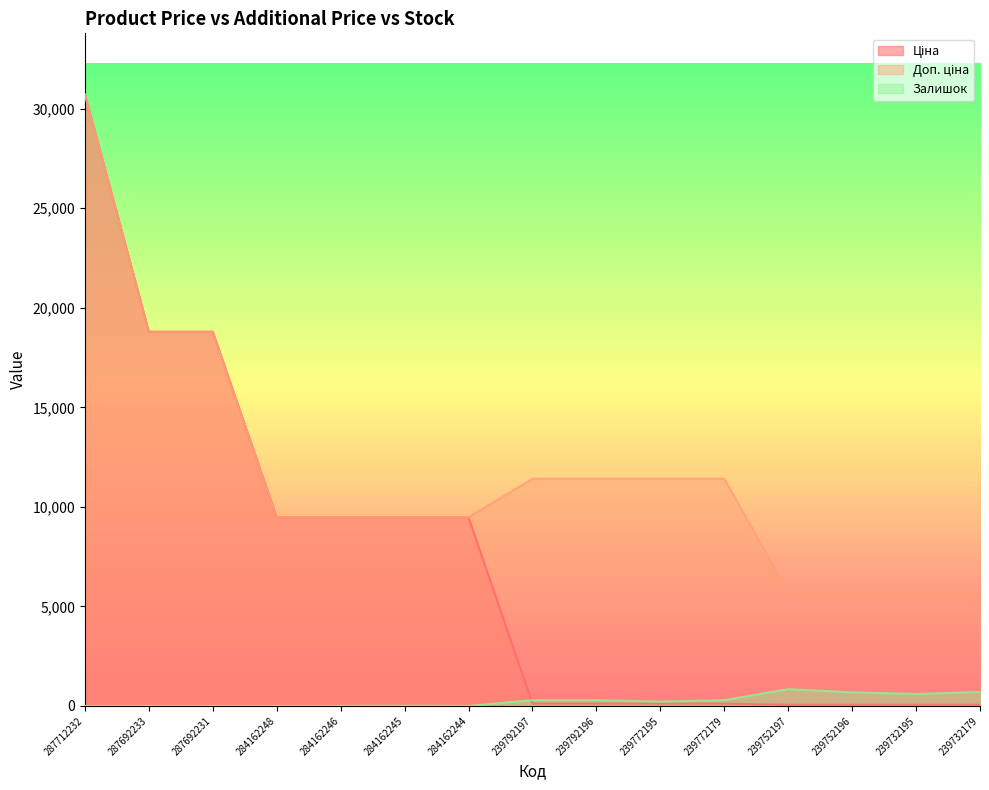

Does the chart display data point markers on the line(s)?

No